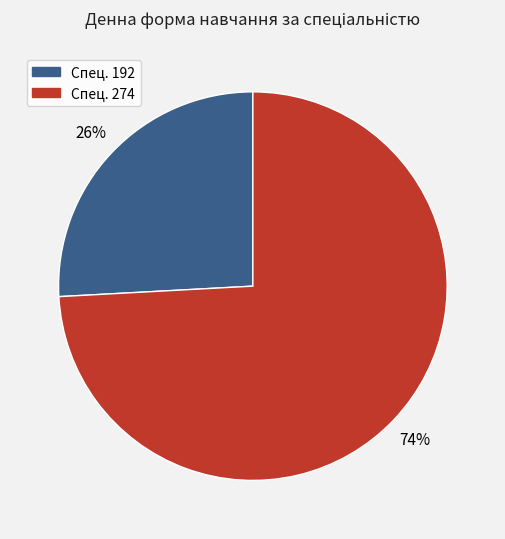

How many segments does this pie chart have?

2